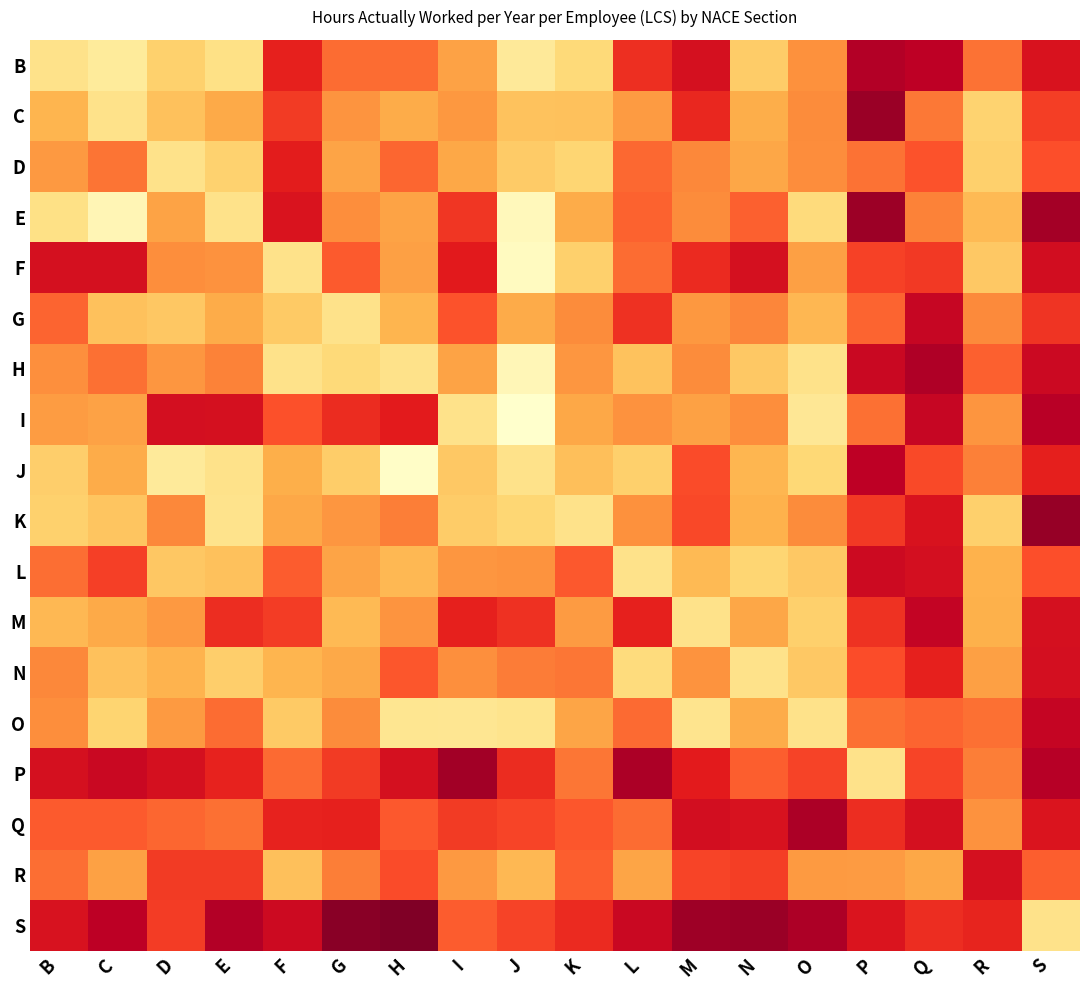

At which category does the chart reach its peak across all series?

J